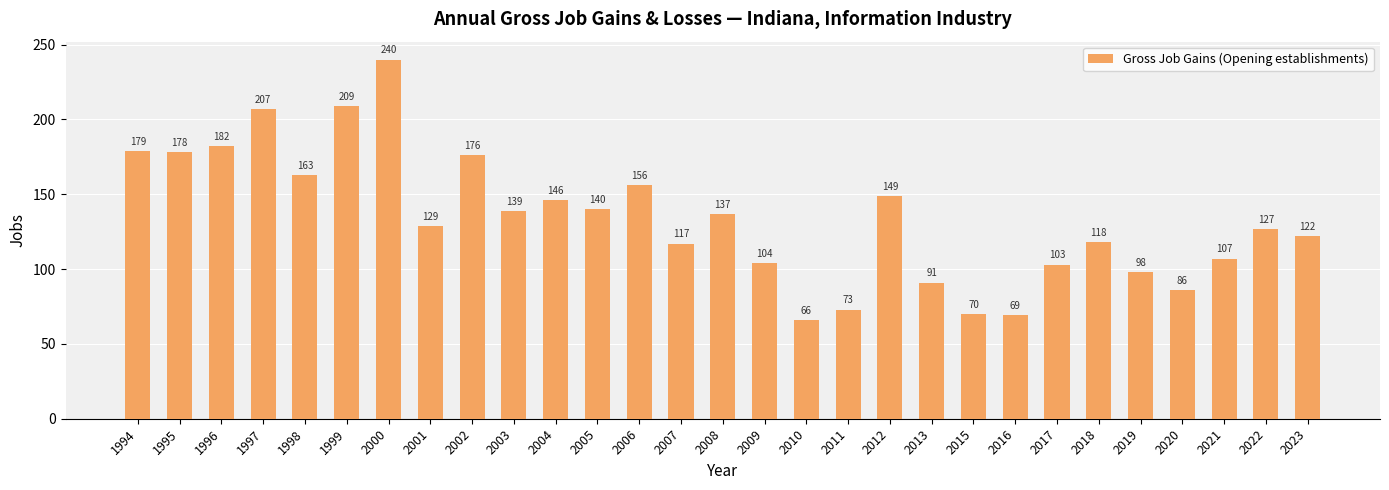

What is the value of the 17th bar from the left?

66